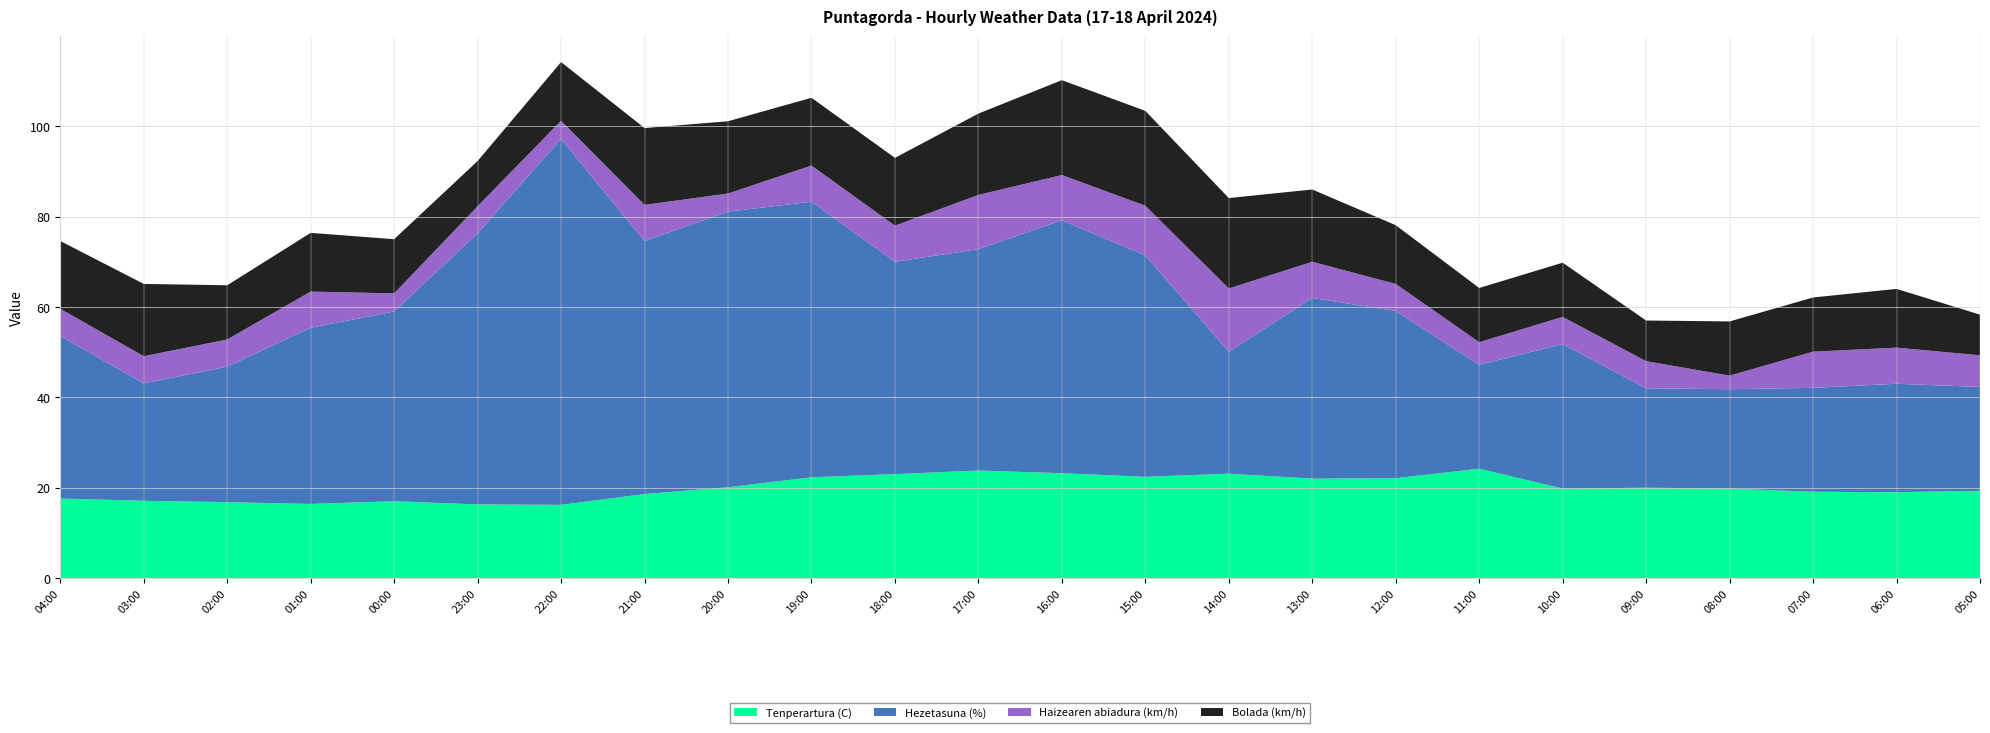

Reading left to right, transcribe all the data shown in this chart.

Tenperartura (C): 04:00=17.6	03:00=17.1	02:00=16.8	01:00=16.4	00:00=17.0	23:00=16.3	22:00=16.2	21:00=18.6	20:00=20.1	19:00=22.3	18:00=23.0	17:00=23.8	16:00=23.2	15:00=22.4	14:00=23.1	13:00=22.0	12:00=22.1	11:00=24.2	10:00=19.8	09:00=20.0	08:00=19.8	07:00=19.1	06:00=19.0	05:00=19.3
Hezetasuna (%): 04:00=36.0	03:00=26.0	02:00=30.0	01:00=39.0	00:00=42.0	23:00=60.0	22:00=81.0	21:00=56.0	20:00=61.0	19:00=61.0	18:00=47.0	17:00=49.0	16:00=56.0	15:00=49.0	14:00=27.0	13:00=40.0	12:00=37.0	11:00=23.0	10:00=32.0	09:00=22.0	08:00=22.0	07:00=23.0	06:00=24.0	05:00=23.0
Haizearen abiadura (km/h): 04:00=6.0	03:00=6.0	02:00=6.0	01:00=8.0	00:00=4.0	23:00=6.0	22:00=4.0	21:00=8.0	20:00=4.0	19:00=8.0	18:00=8.0	17:00=12.0	16:00=10.0	15:00=11.0	14:00=14.0	13:00=8.0	12:00=6.0	11:00=5.0	10:00=6.0	09:00=6.0	08:00=3.0	07:00=8.0	06:00=8.0	05:00=7.0
Bolada (km/h): 04:00=15.0	03:00=16.0	02:00=12.0	01:00=13.0	00:00=12.0	23:00=10.0	22:00=13.0	21:00=17.0	20:00=16.0	19:00=15.0	18:00=15.0	17:00=18.0	16:00=21.0	15:00=21.0	14:00=20.0	13:00=16.0	12:00=13.0	11:00=12.0	10:00=12.0	09:00=9.0	08:00=12.0	07:00=12.0	06:00=13.0	05:00=9.0